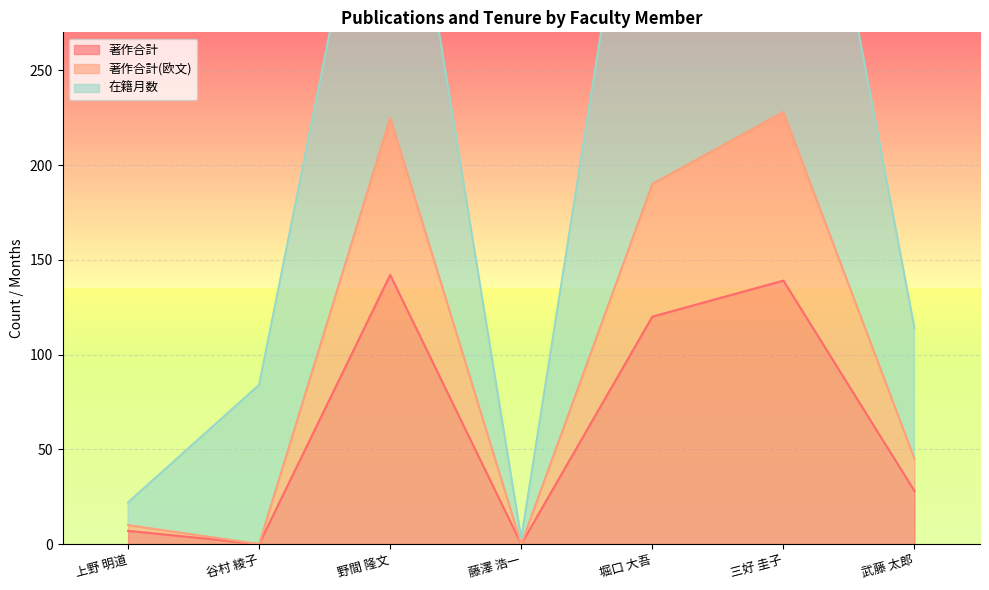

What are all the series names shown in the legend?

著作合計, 著作合計(欧文), 在籍月数